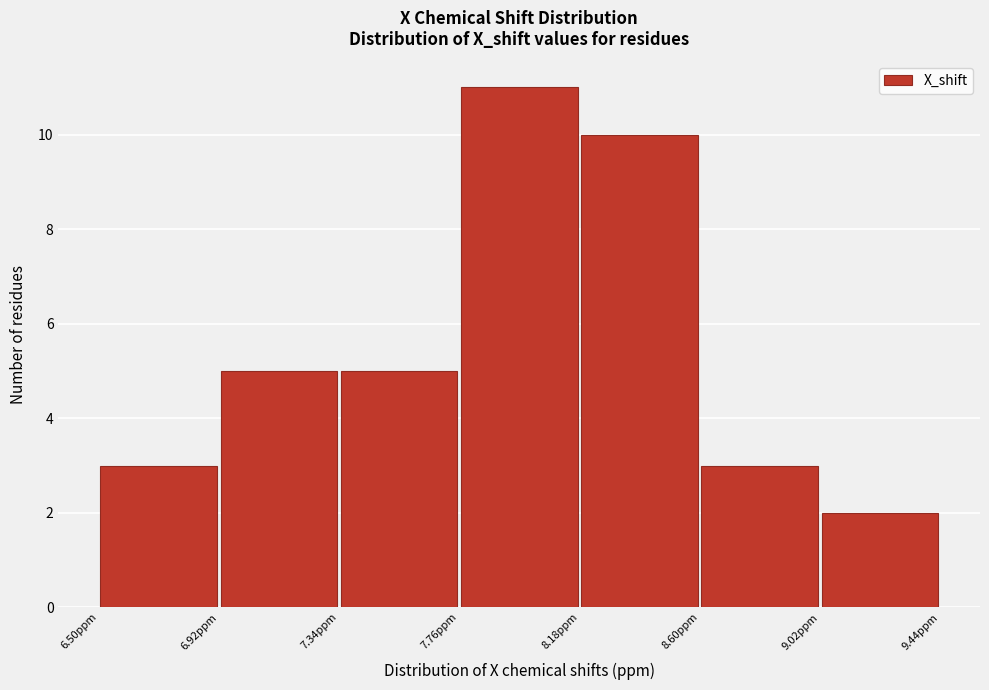

How tall is the bar that spans 8.18 to 8.60 on the x-axis? Neither the bar edges nor the heights are printed on the chart, so give them approximately, as read against the axes.

10